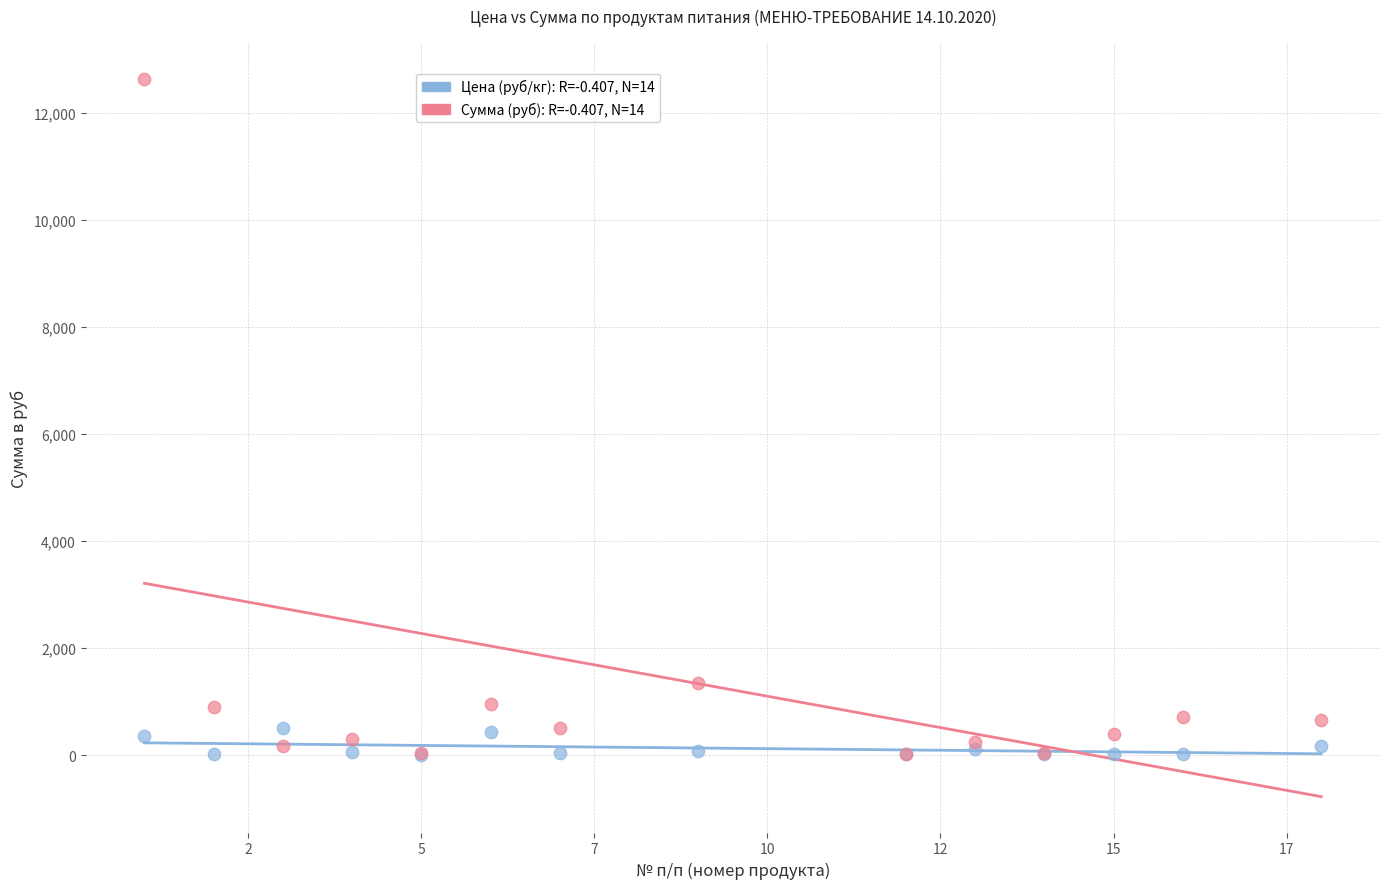

Across all series, what Y value is closest to 6323?

1353.8